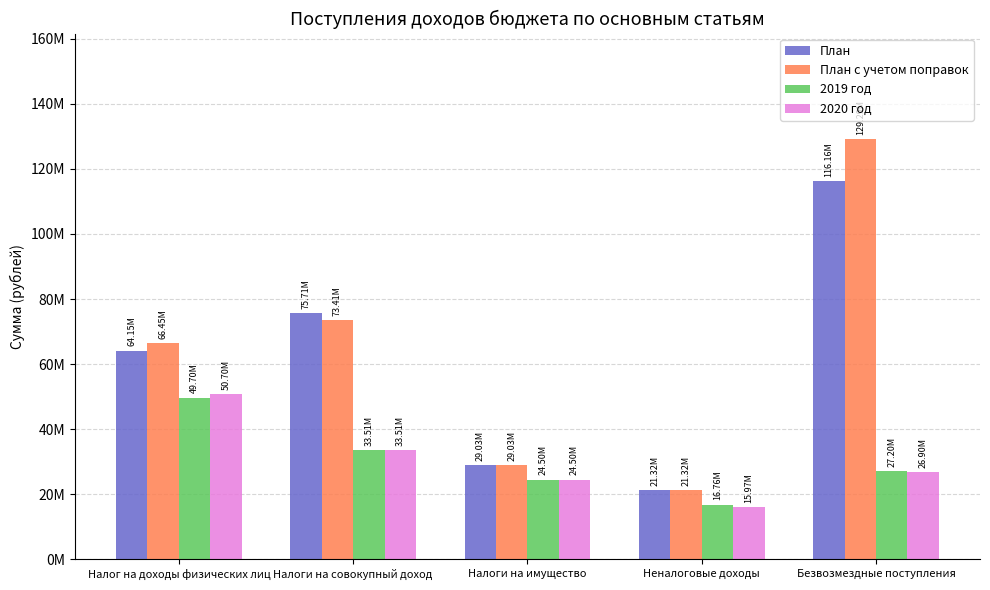

What is the average value of the План series?

61274781.1